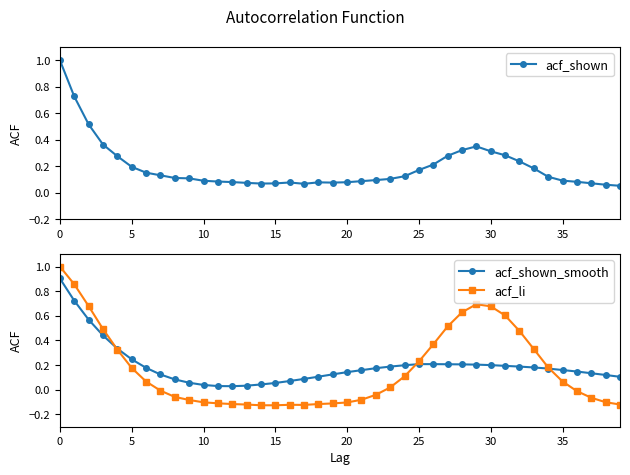

True or false: acf_shown has more than 2 interior local peaks.

True